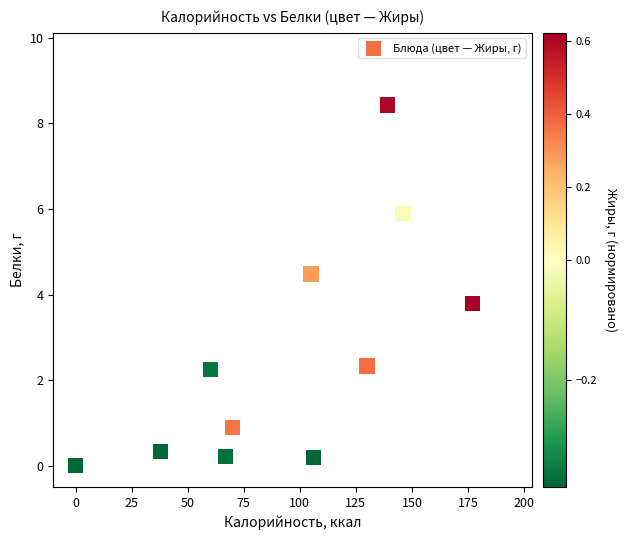

What Y value in the scatter plot is closest to 4?

3.8